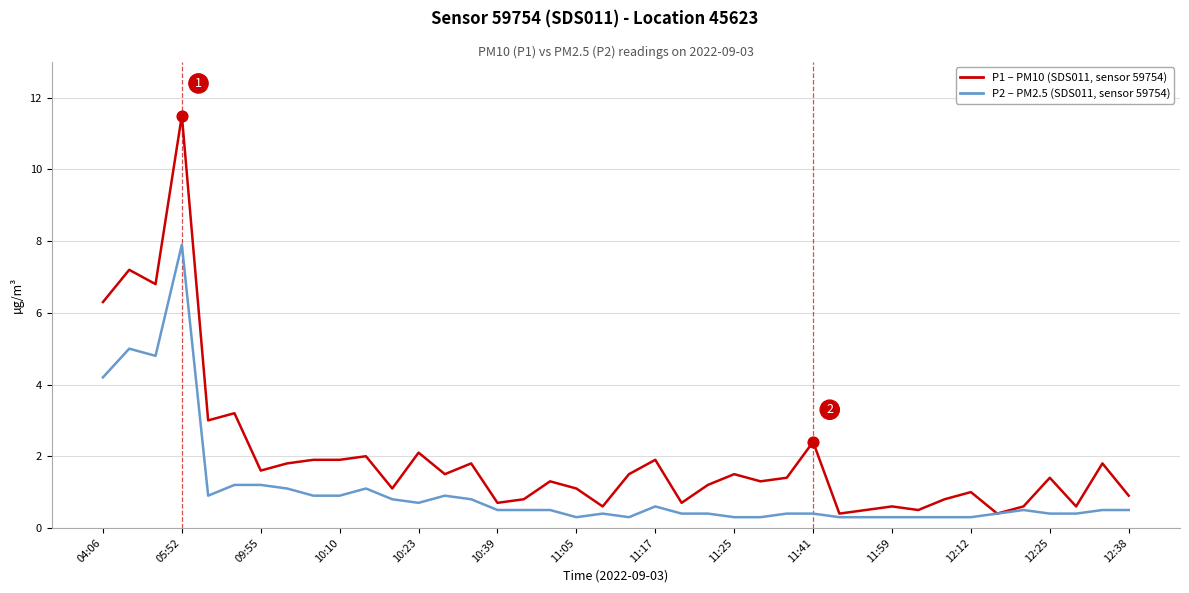

What is the minimum value shown in the chart?

0.3